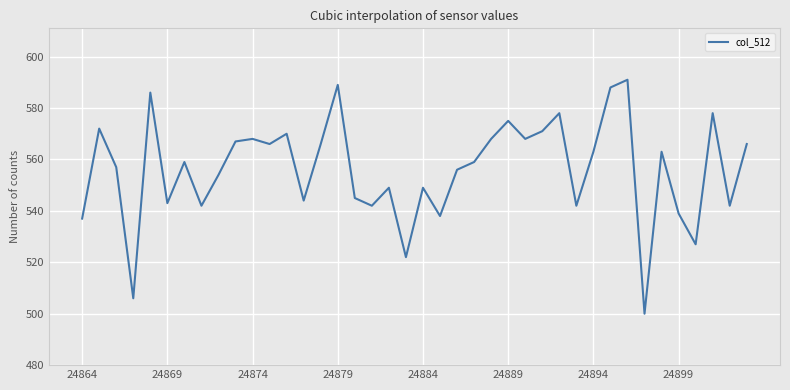

True or false: the data has more than 1 interior local peaks.

True